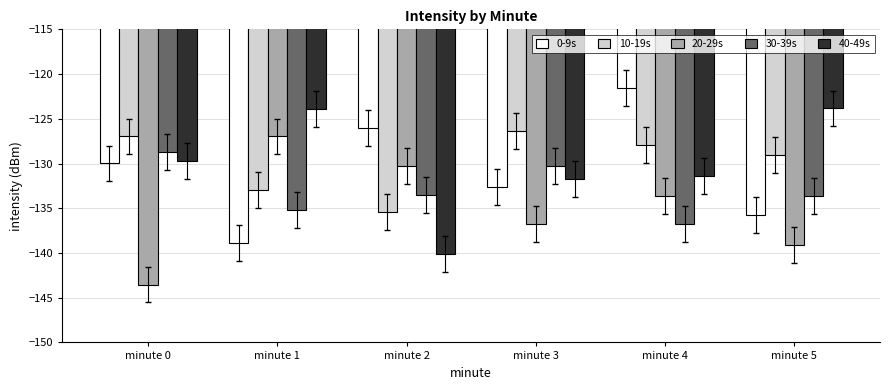

The 0-9s series shows -130.0 at minute 0. True or false?

True